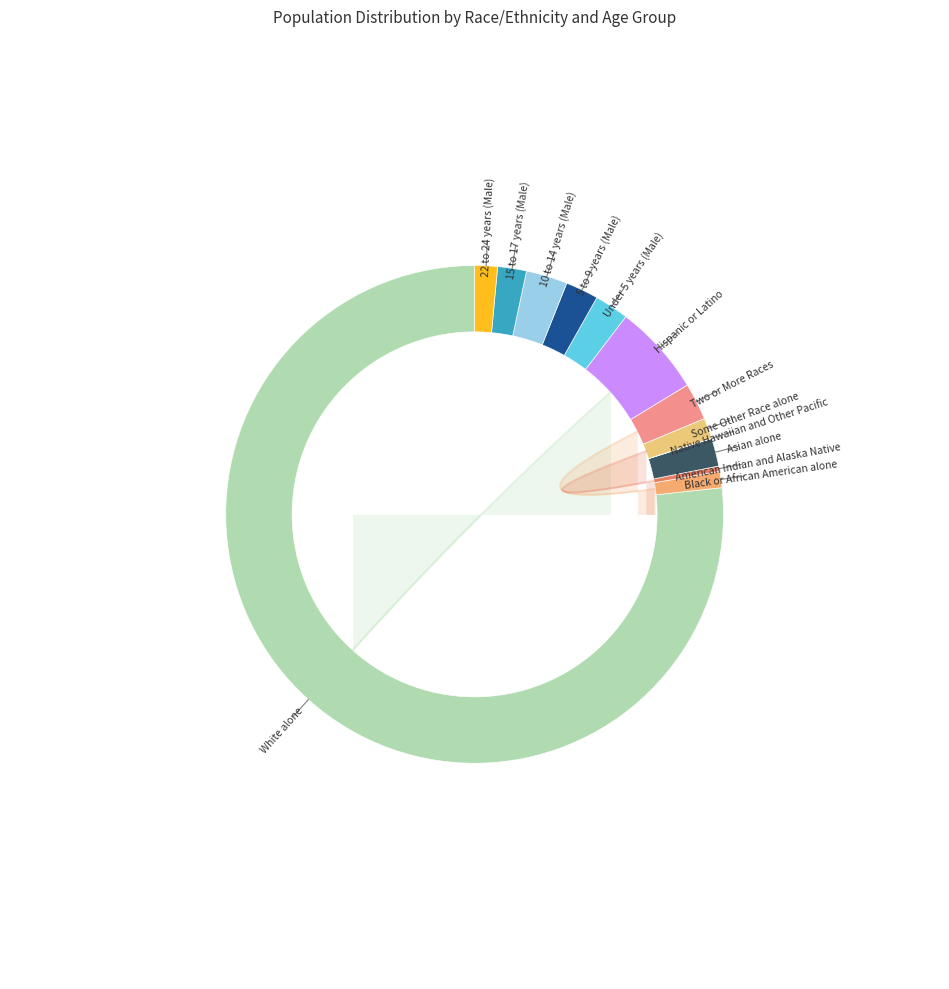

To the nearest percent, what is the combined percentage of Under 5 years (Male) and 5 to 9 years (Male)?

4%